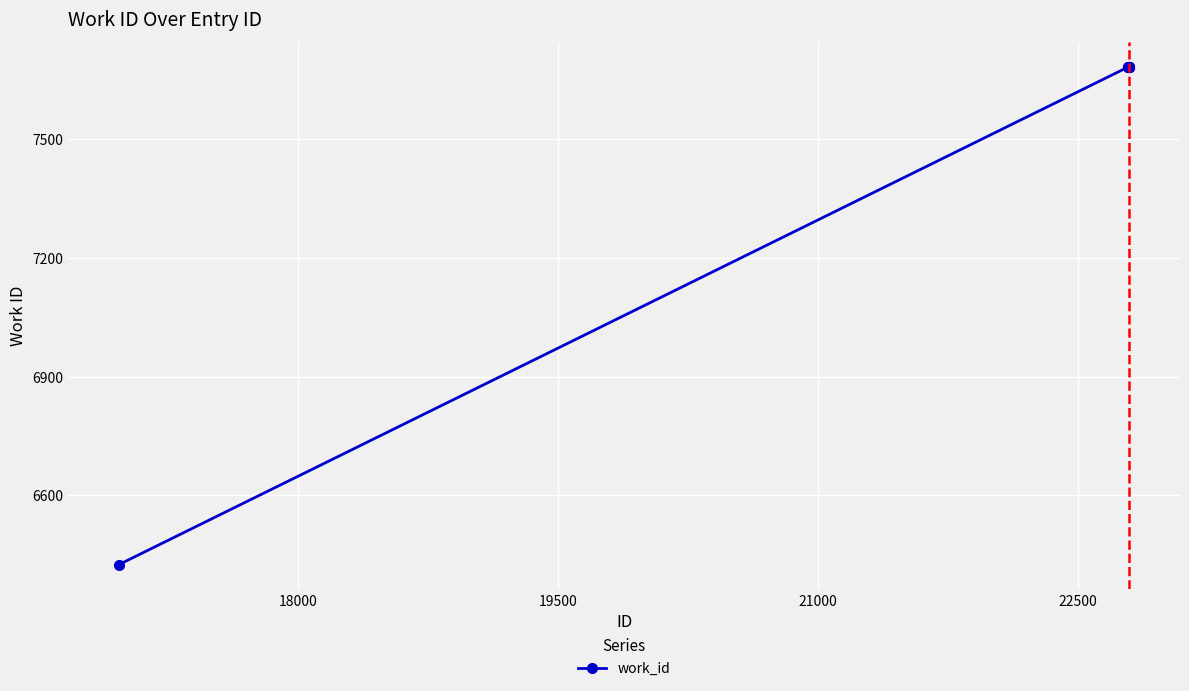

What is the average value?

7556